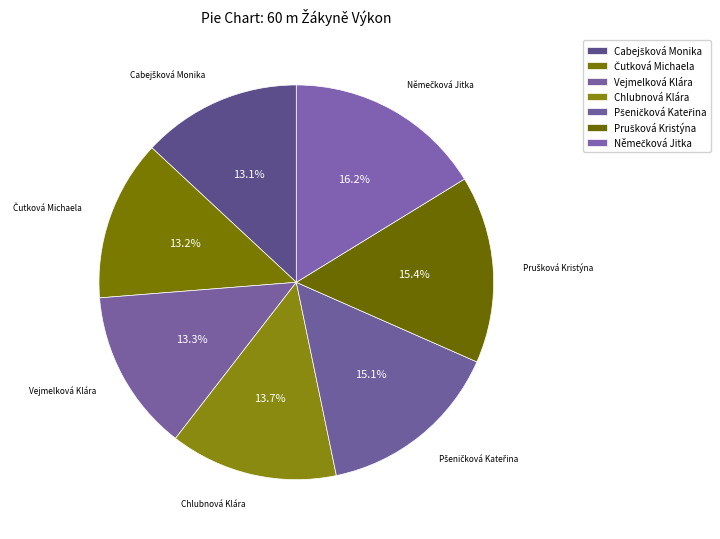

How many slices are in this pie chart?

7